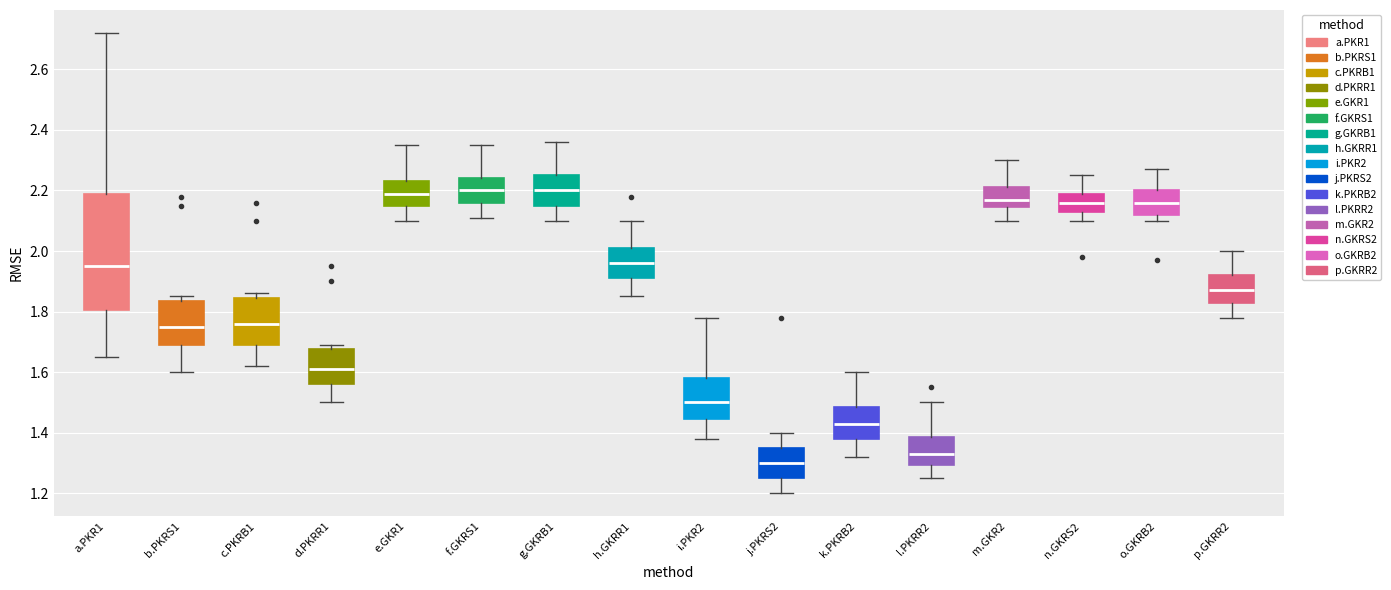

Comparing the boxes themselves (not the whiskers), which one is the tallest?

a.PKR1